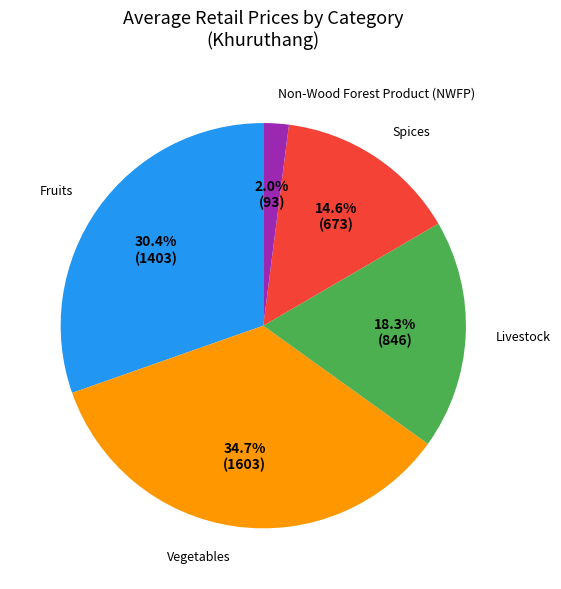

Does Spices account for over 50% of the chart?

No